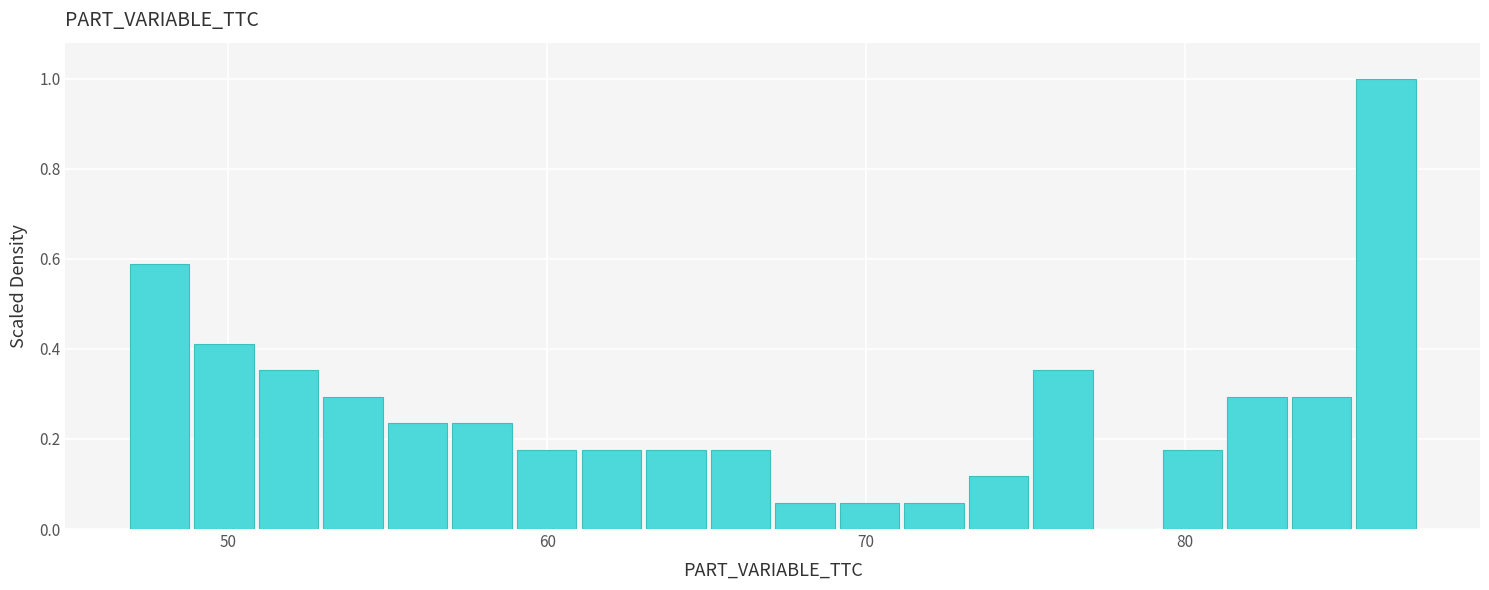

Read against the x-axis, roughly where is the centre of the tallest bar?

86